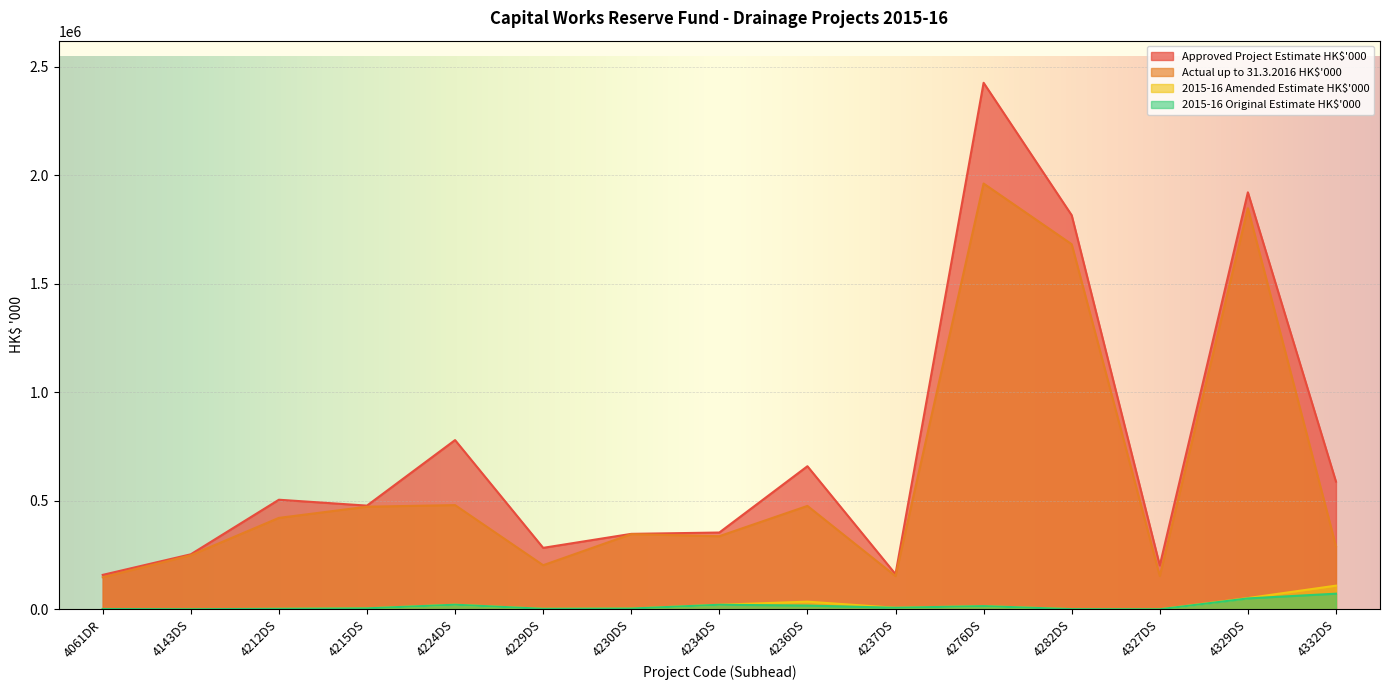

At which category is the sum across all series the highest?

4276DS